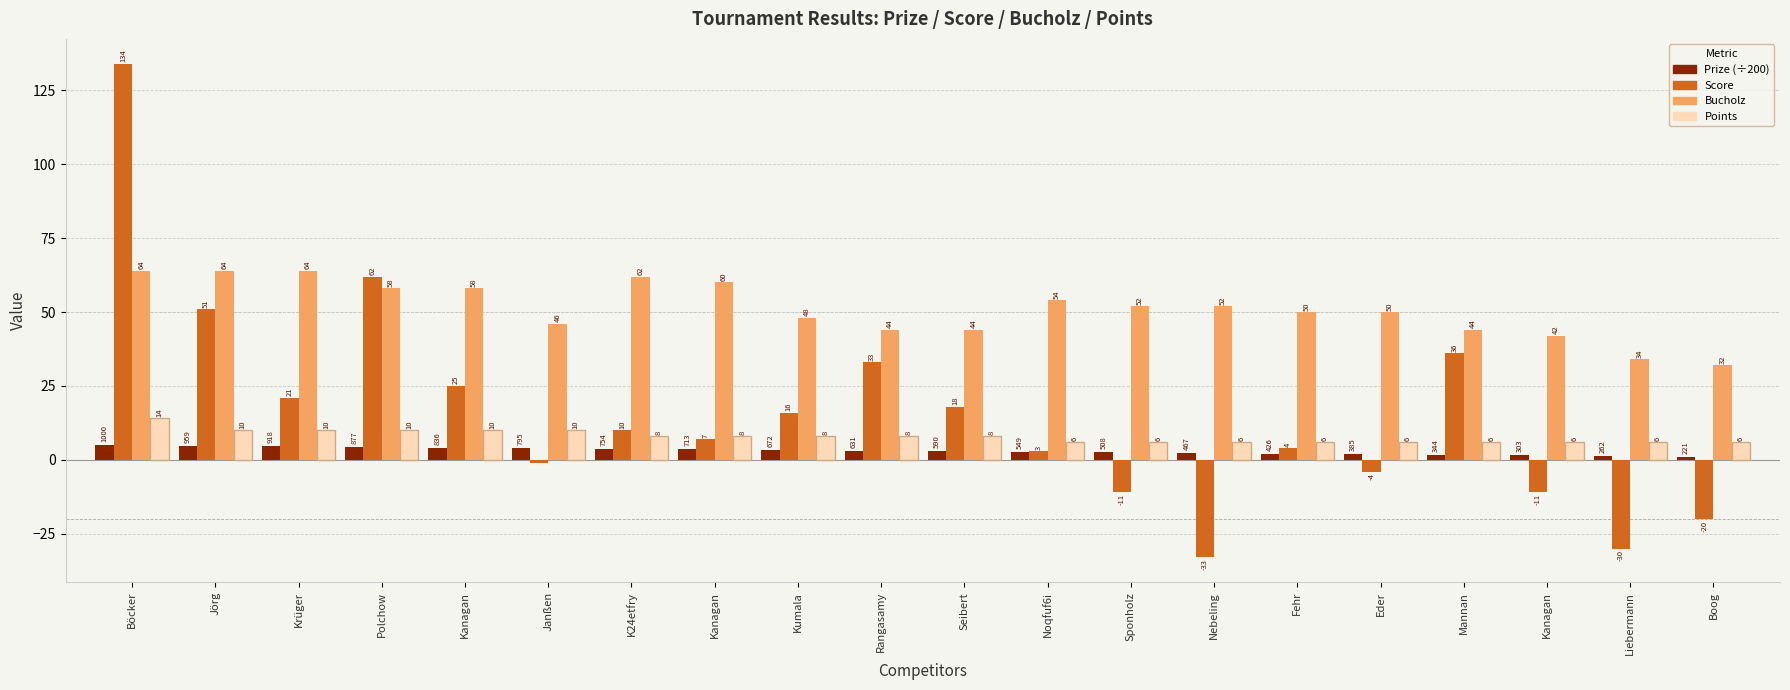

Does the chart contain stacked bars?

No